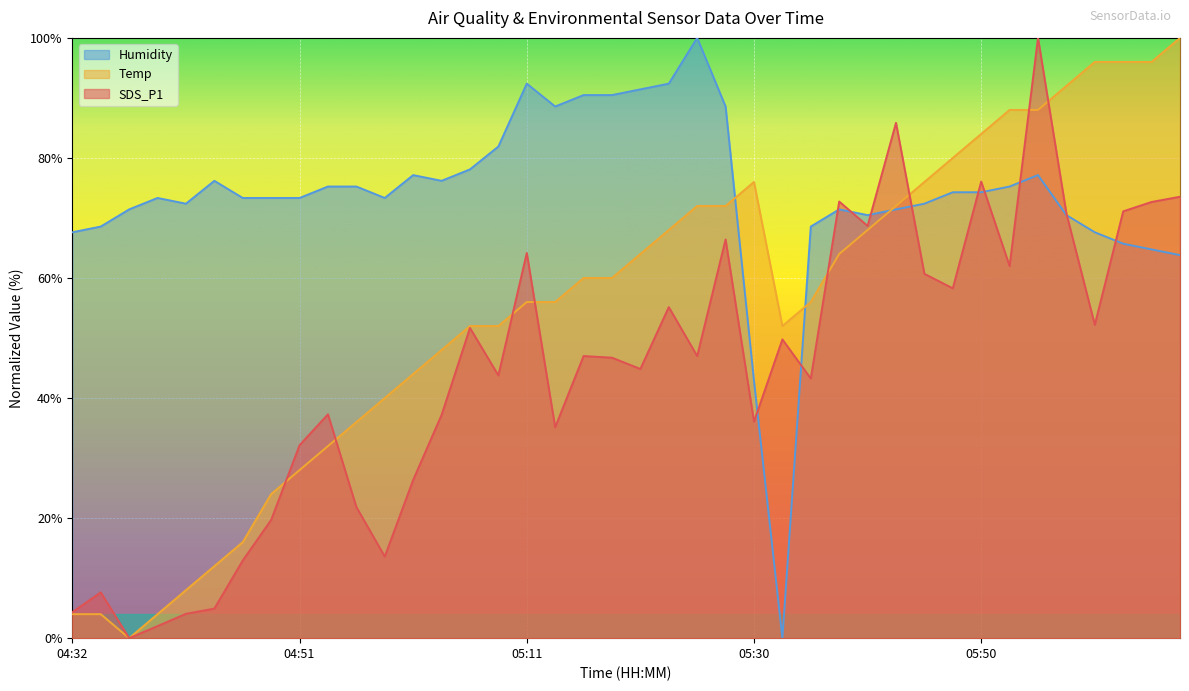

Read the Humidity value at 06:00.

67.6